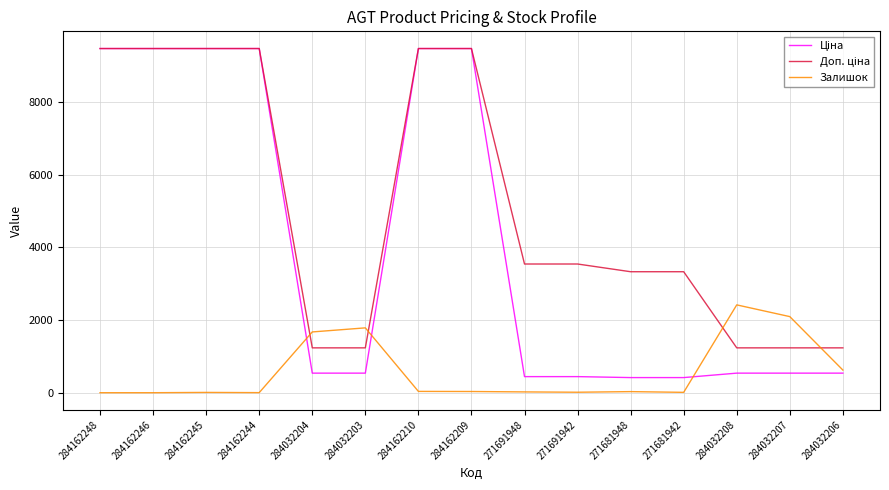

How many distinct data groups are displayed?

3